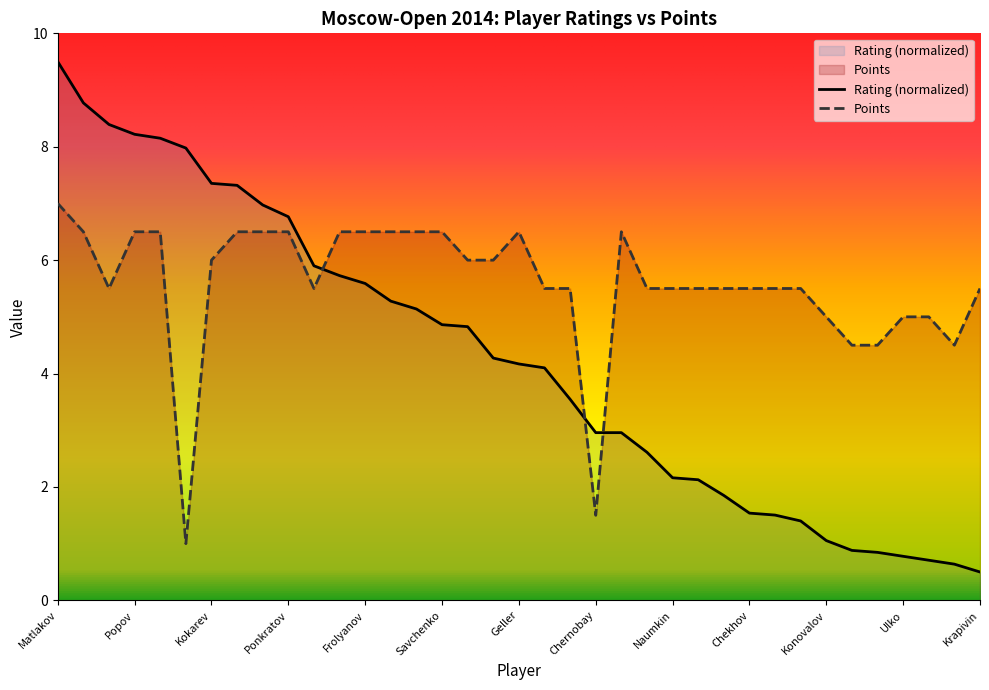

What is the maximum value for Points?

7.0